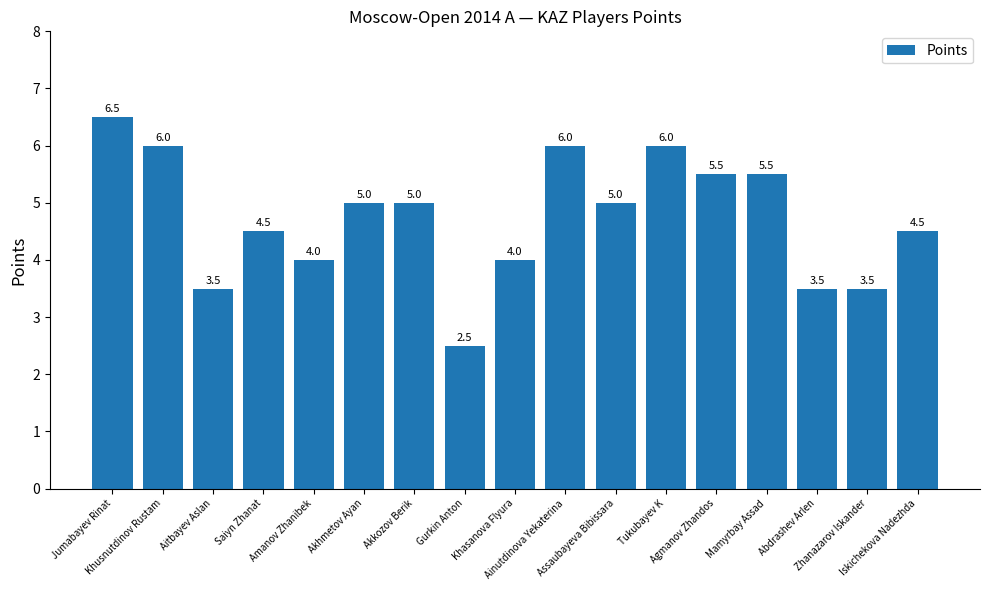

Approximately how many times larger is the value at Saiyn Zhanat compared to Khusnutdinov Rustam?

0.8